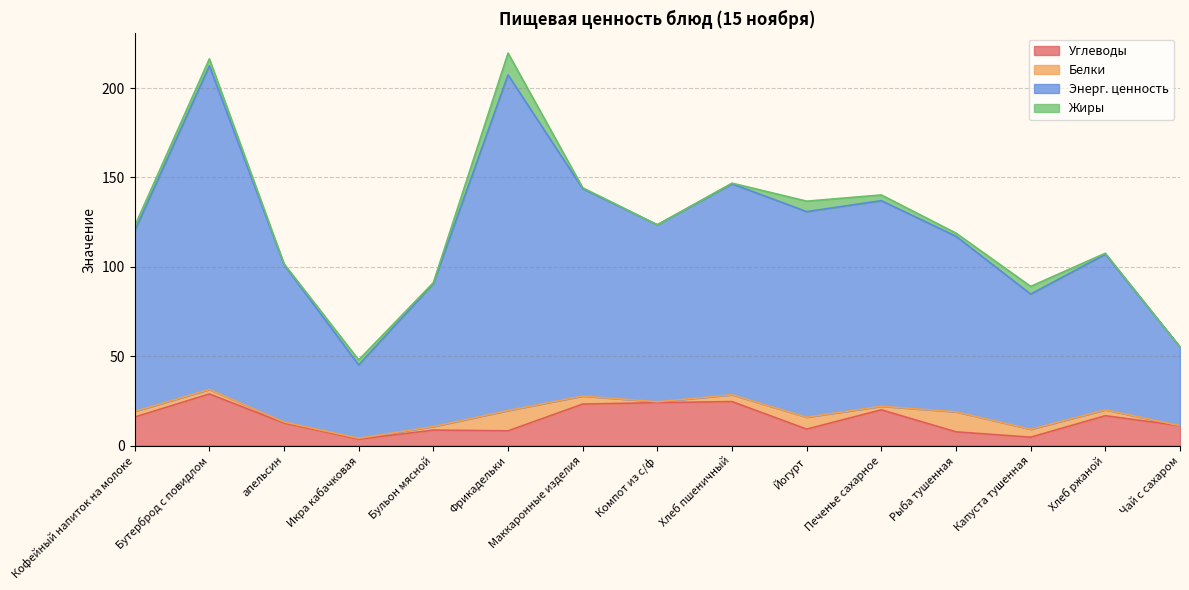

Does the chart display data point markers on the line(s)?

No